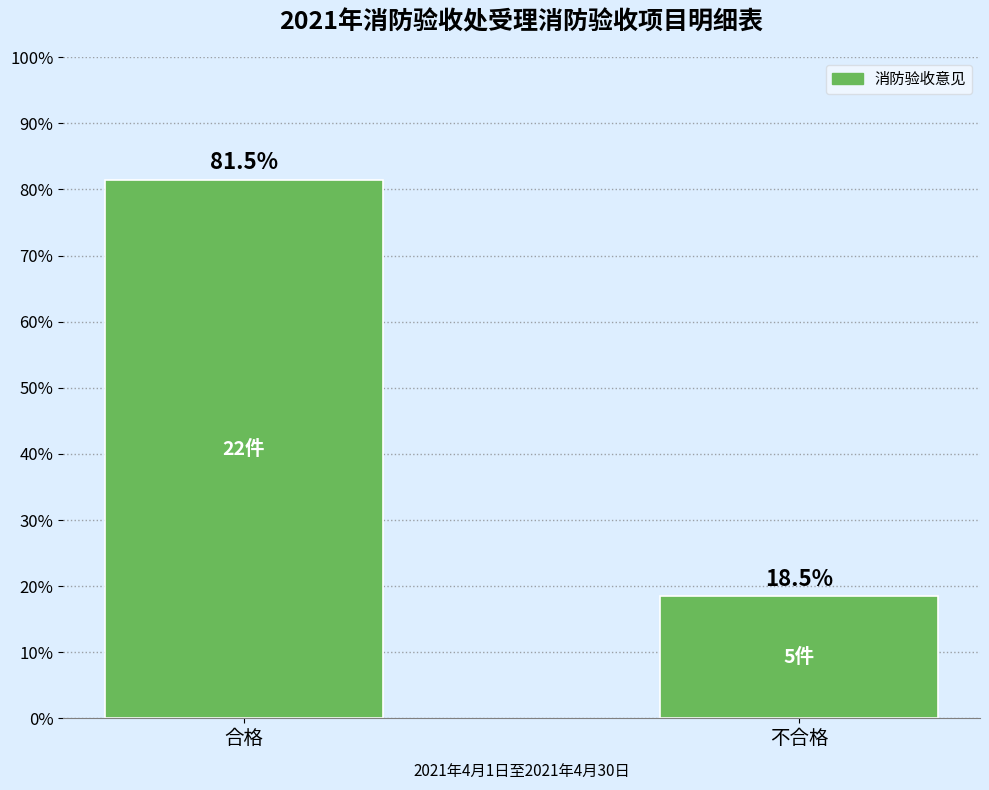

What is the value of the 2nd bar from the left?

18.5